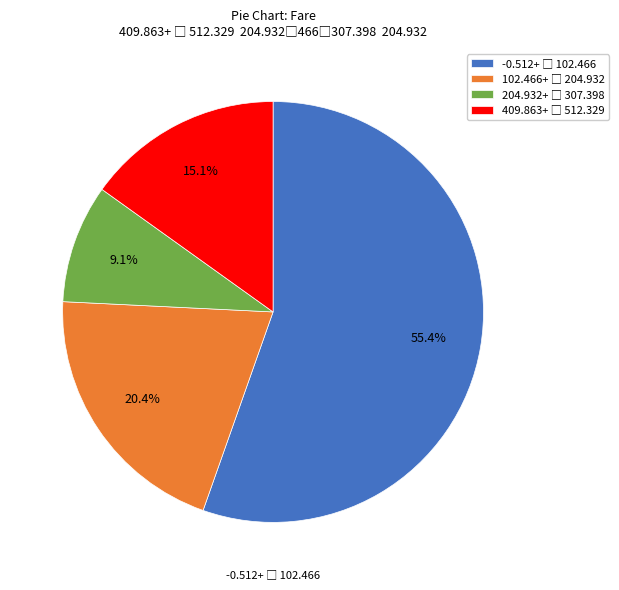

Is there a majority slice in this chart?

Yes